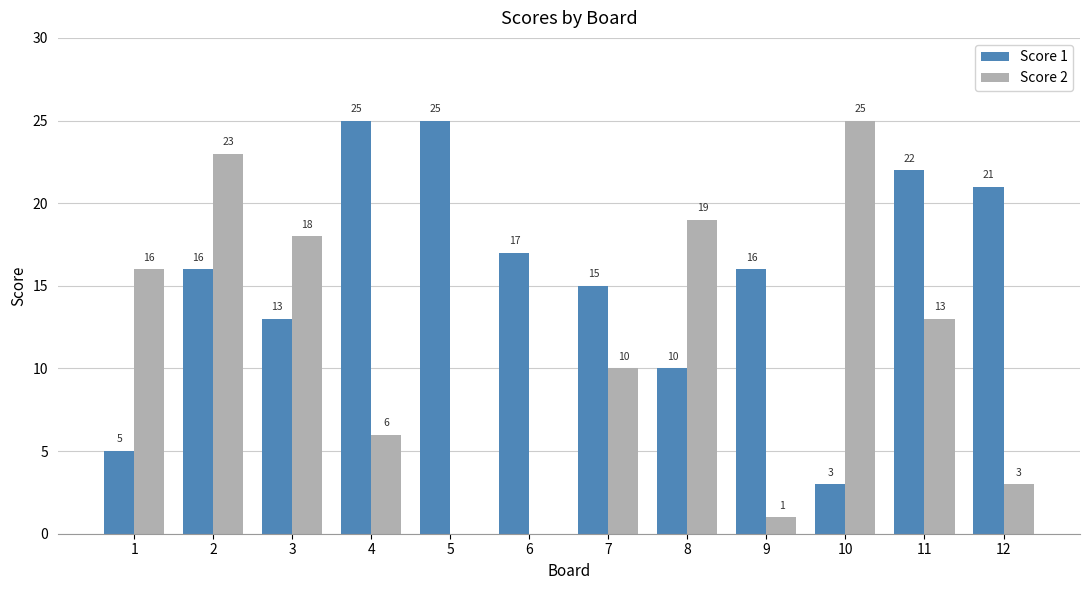

What is the average value of the Score 2 series?

11